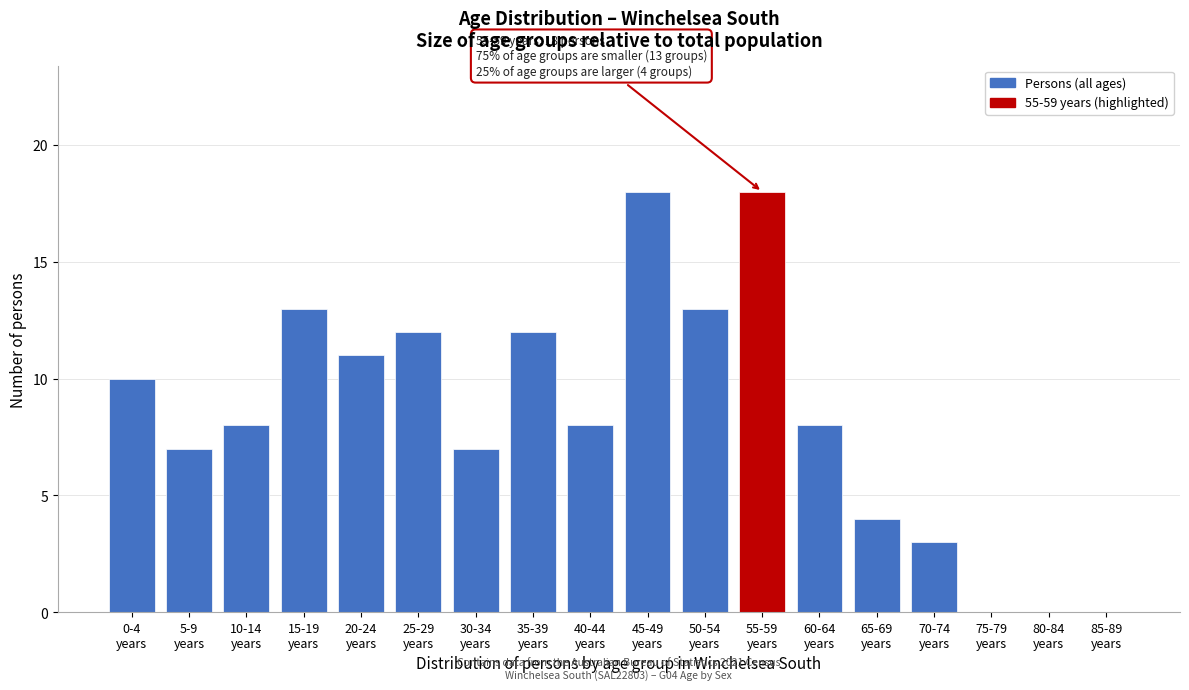

What is the sum of all values?

152